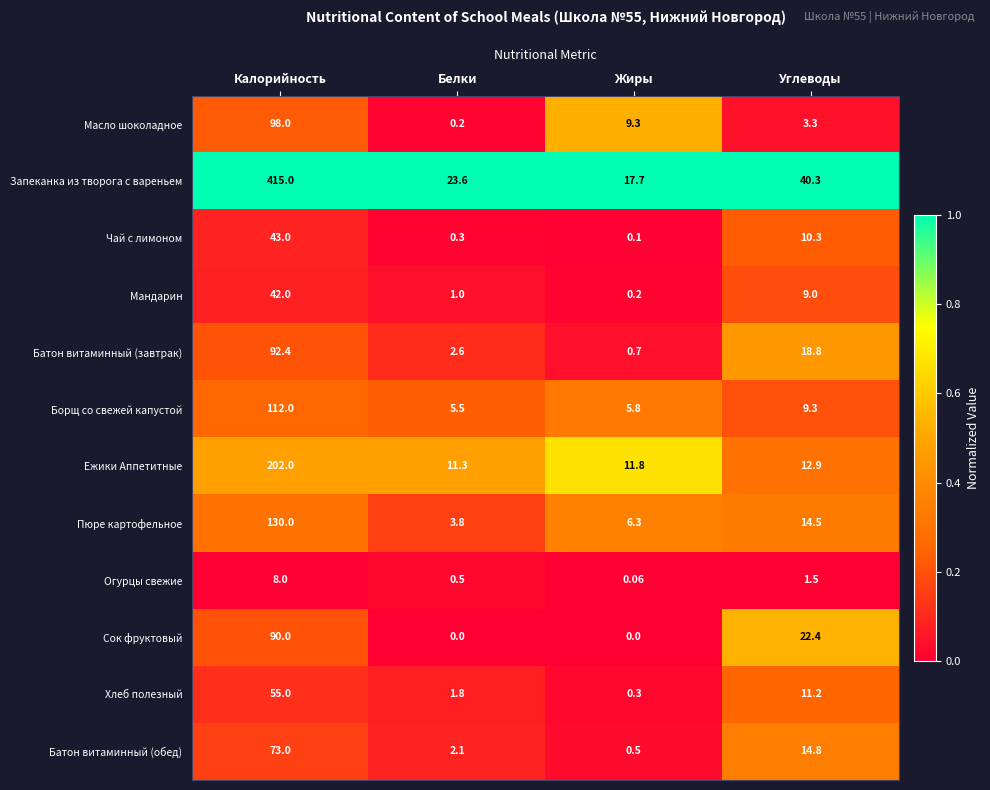

Which series has the widest spread of values?

Запеканка из творога с вареньем